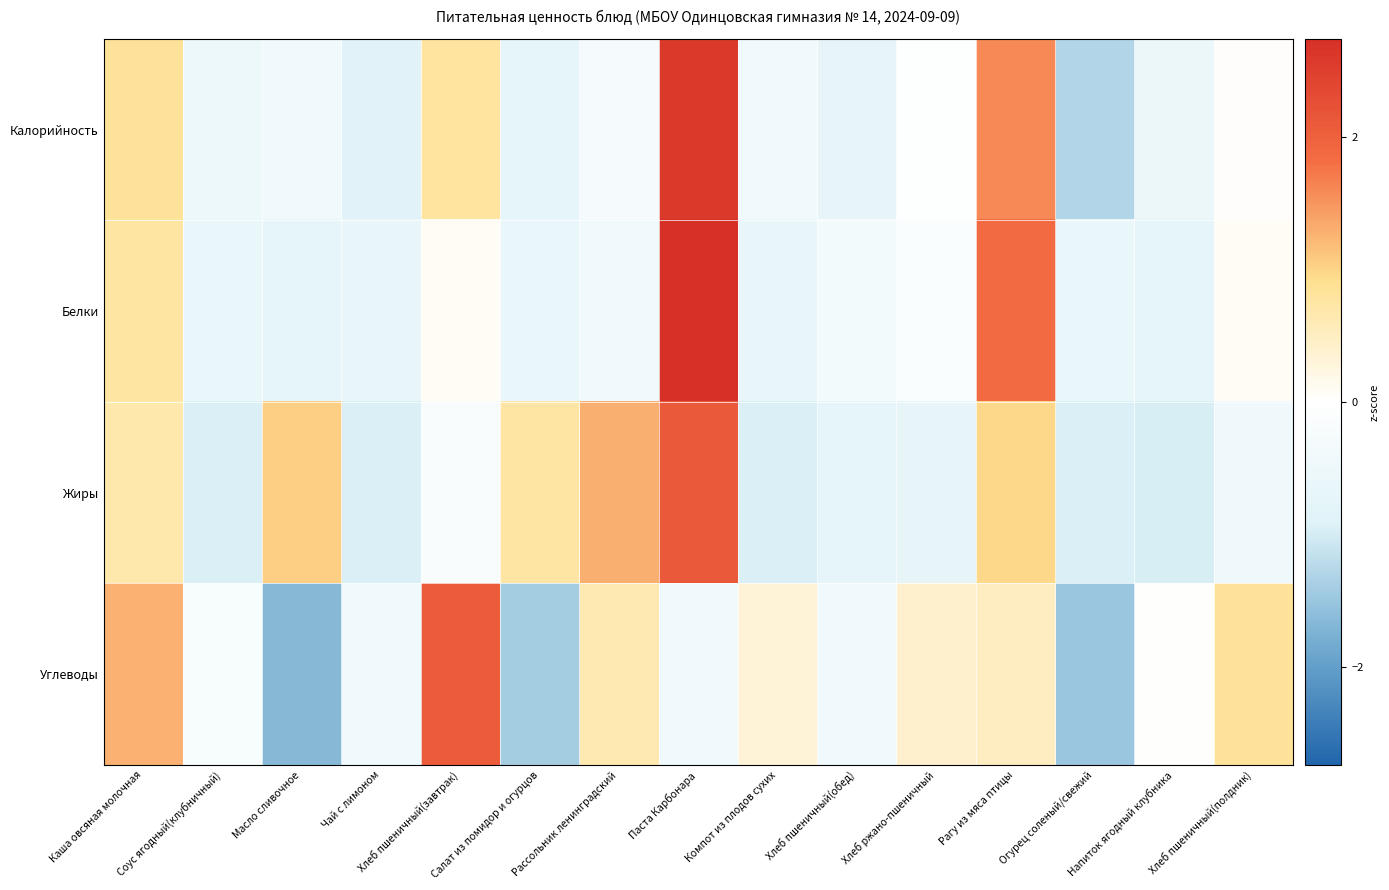

At which category is the sum across all series the highest?

Паста Карбонара